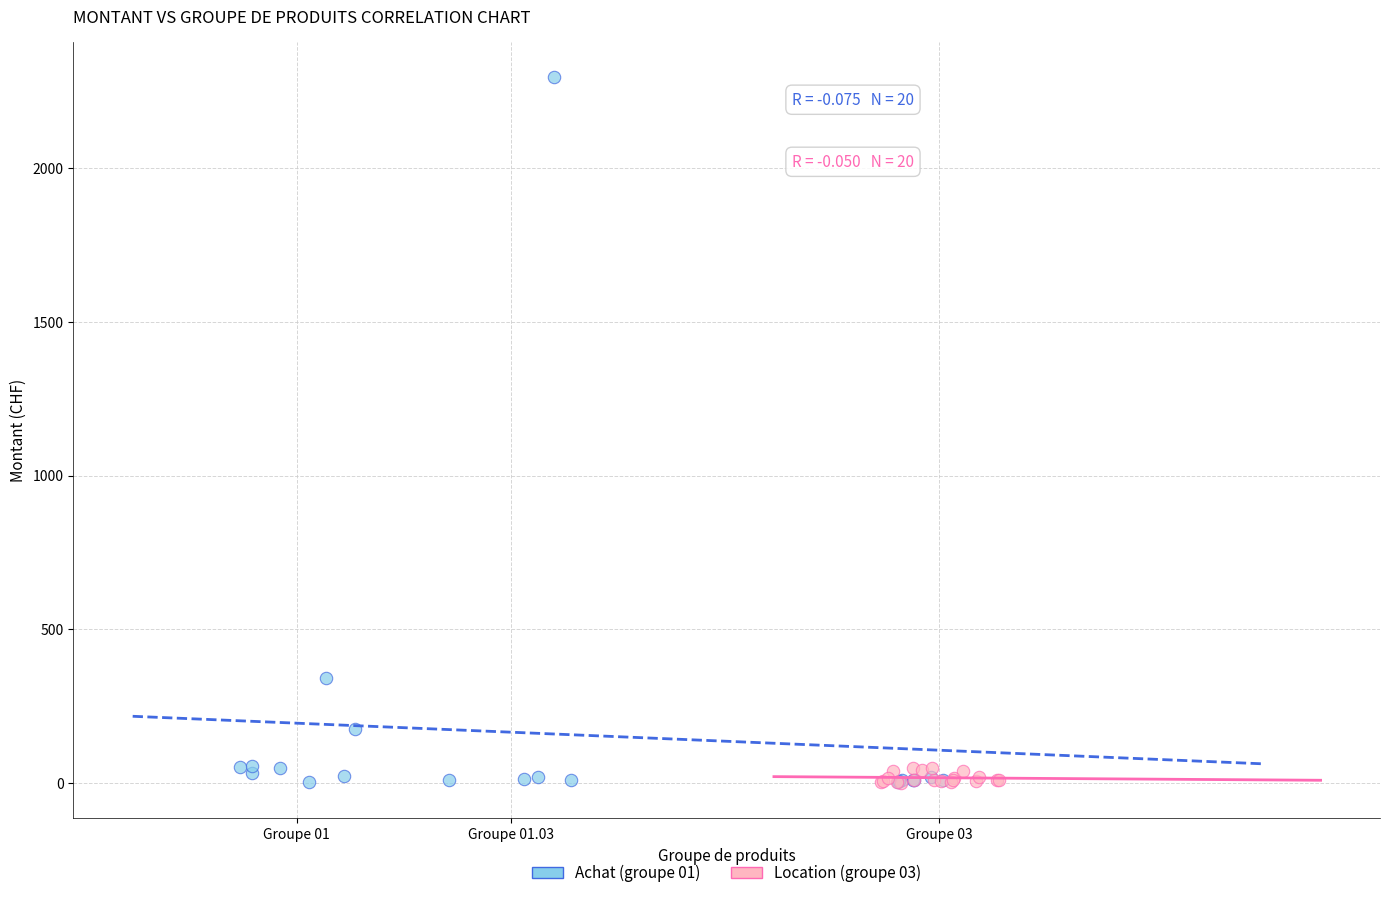

Which series has the widest spread of Y values?

Achat (groupe 01)